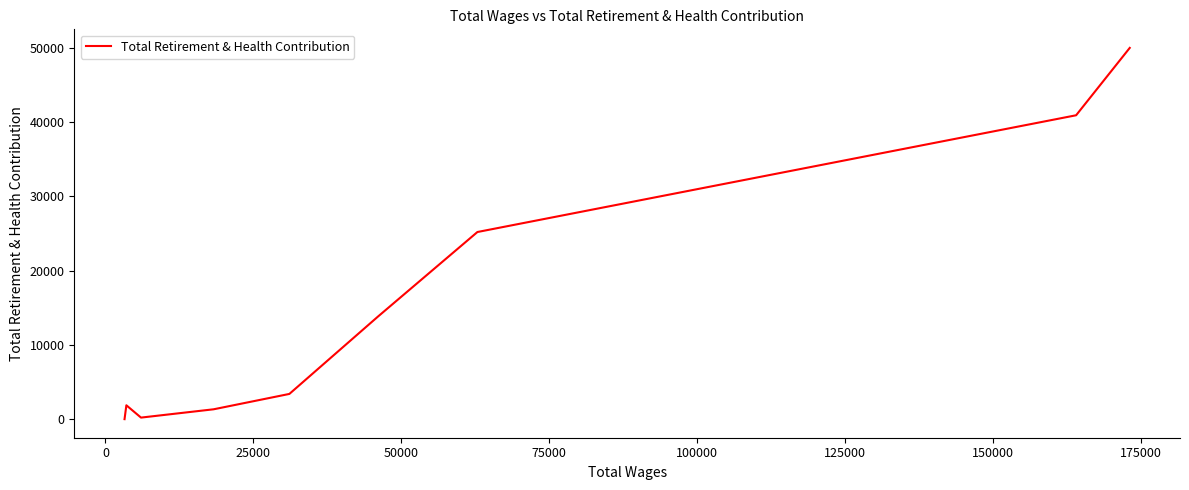

What is the maximum value shown in the chart?

49983